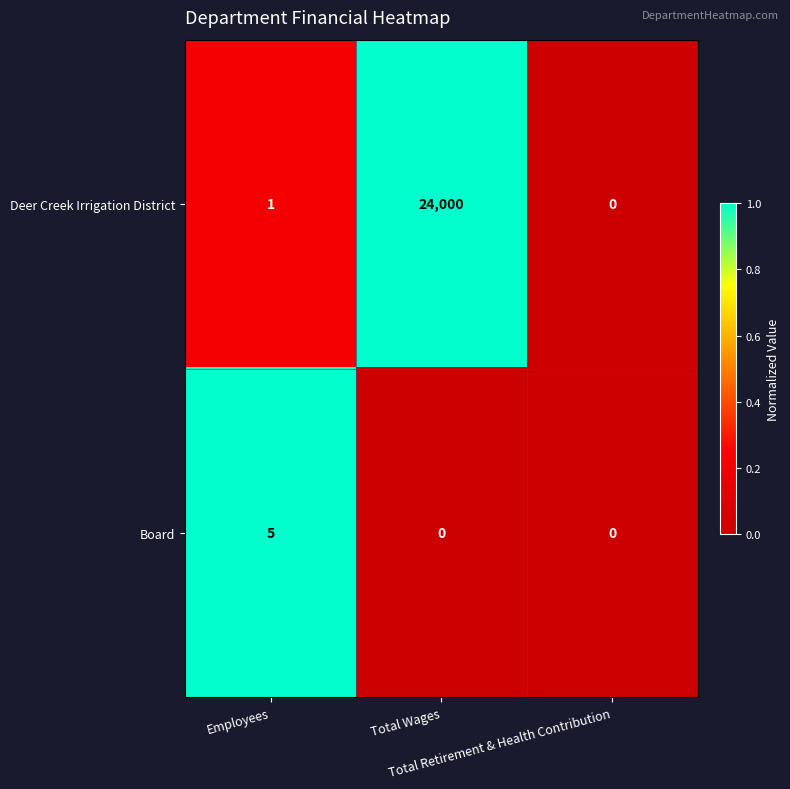

What is the difference between the maximum and minimum values in the Board series?

5